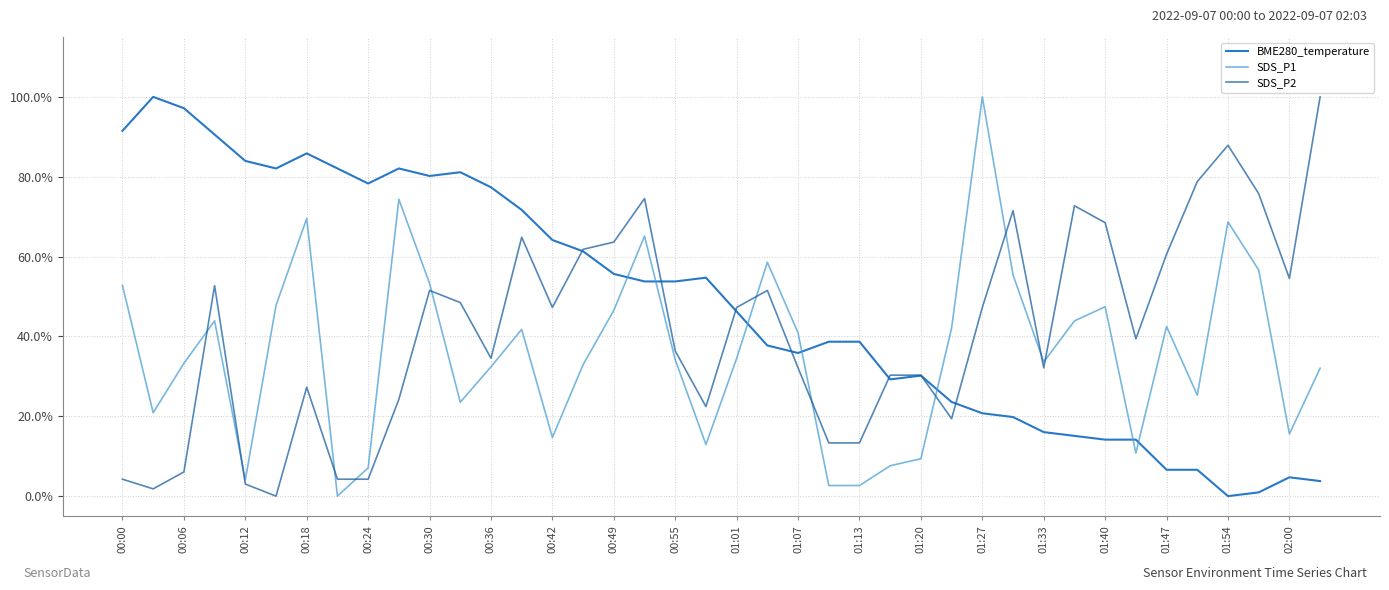

Which series has the largest total across all categories?

BME280_temperature